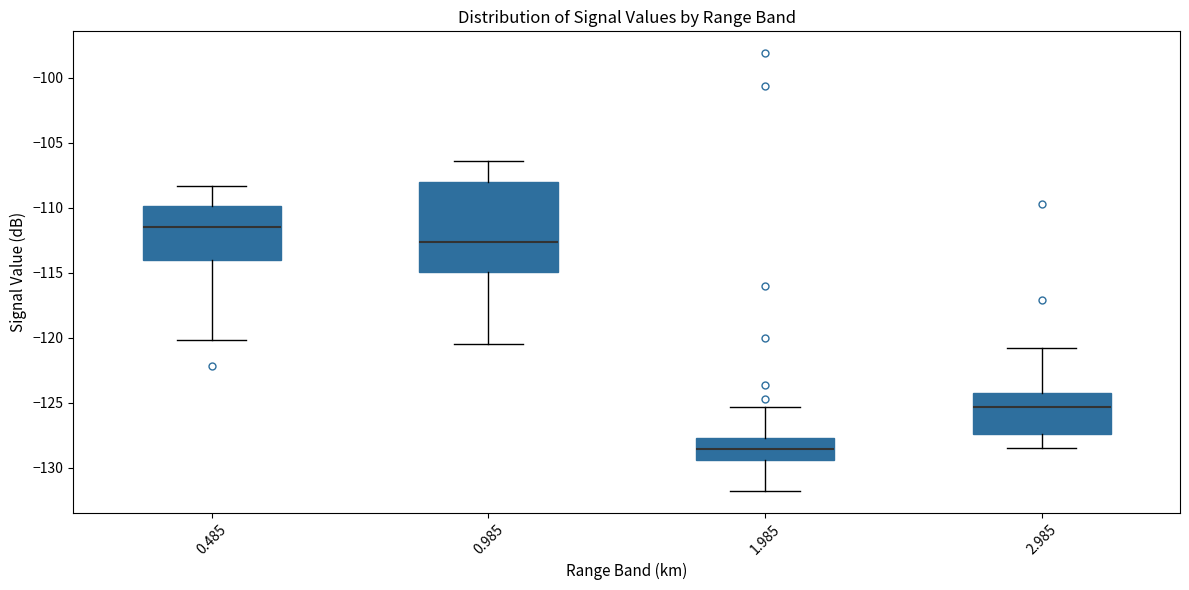

Which box has the highest median line?

0.485